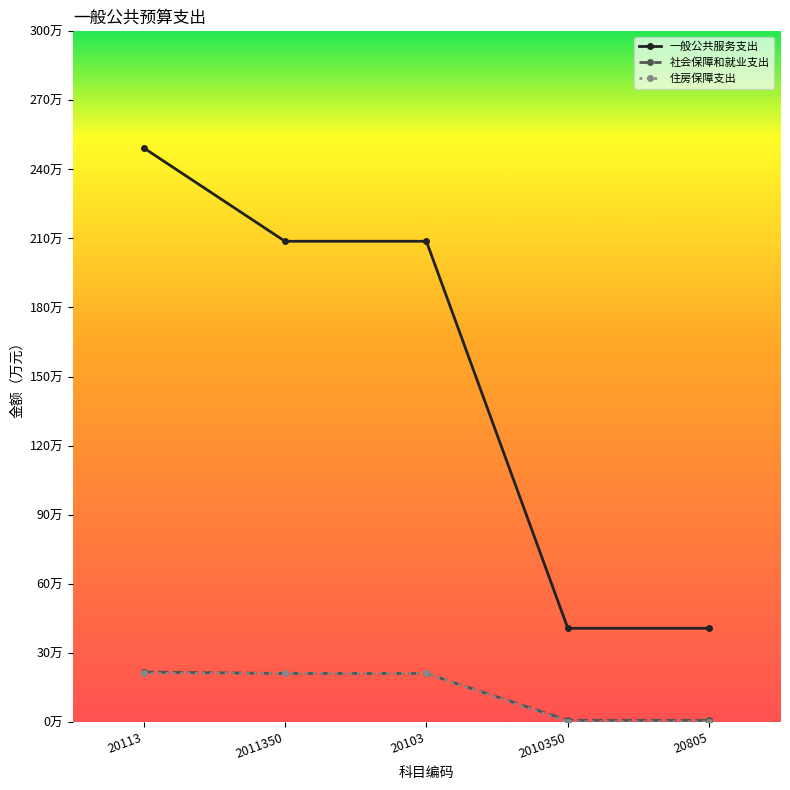

What is the highest value of the 住房保障支出 series?

21.0